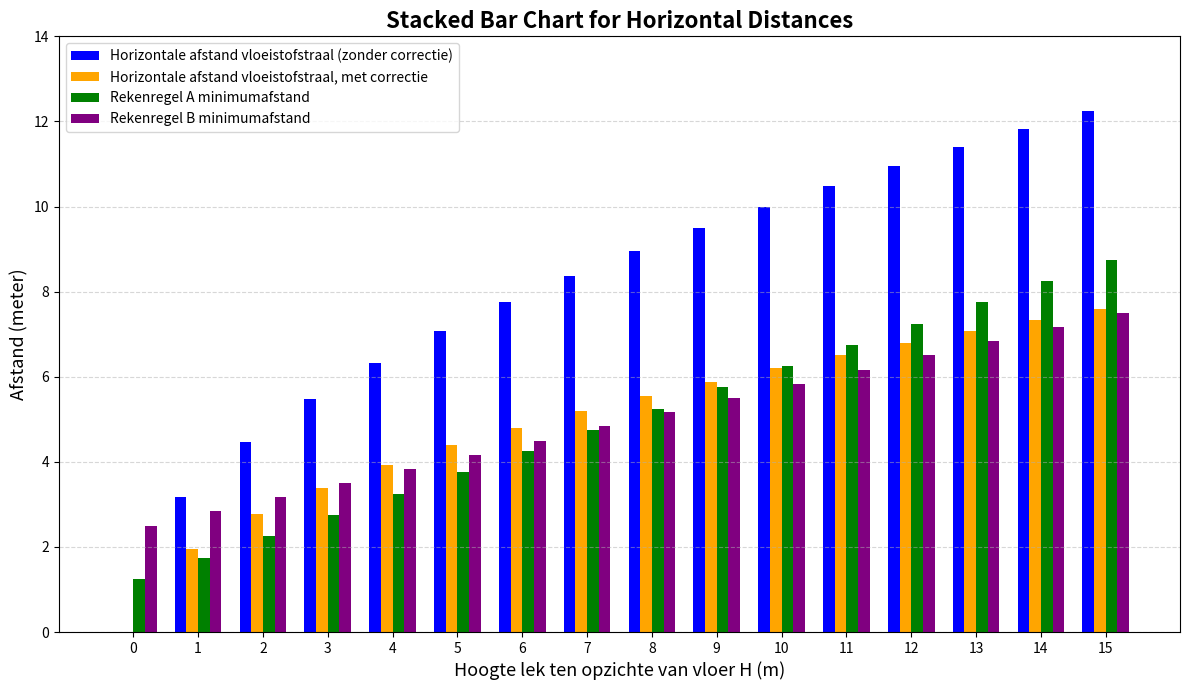

What are all the series names shown in the legend?

Horizontale afstand vloeistofstraal (zonder correctie), Horizontale afstand vloeistofstraal, met correctie, Rekenregel A minimumafstand, Rekenregel B minimumafstand